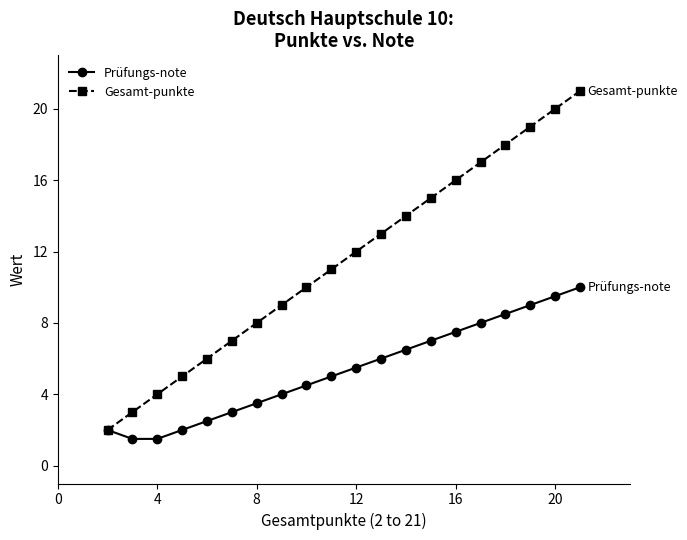

What is the difference between the second highest and second lowest values in the Prüfungs-note series?

8.0